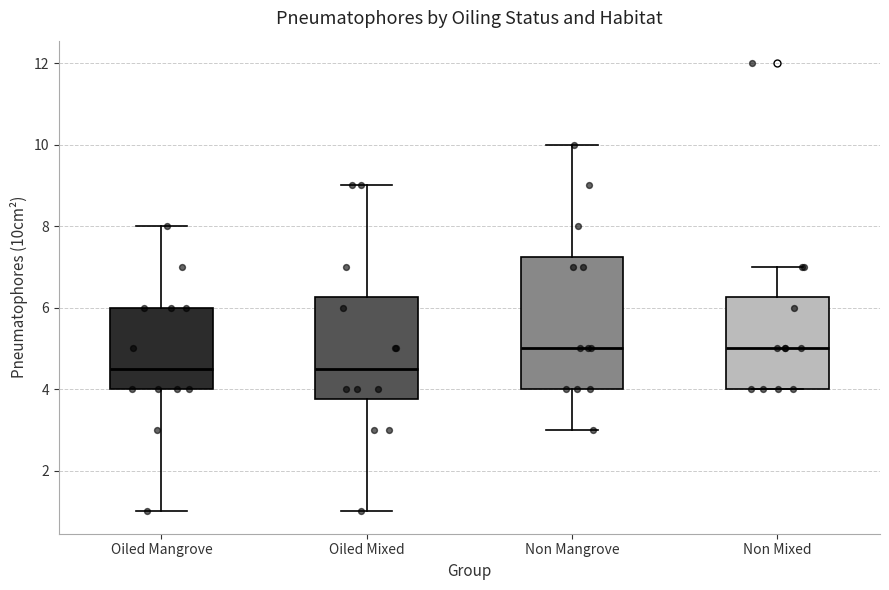

Reading left to right, read every box against the y-axis: the position of its median line, the range the box covers, and the ends of its whiskers. The values are not printed on the chart, so give them approximately, as read against the axis.

Oiled Mangrove: median 4.6, box 4.0 to 6.0, whiskers 1.0 to 8.0
Oiled Mixed: median 4.6, box 3.8 to 6.2, whiskers 1.0 to 9.0
Non Mangrove: median 5.0, box 4.0 to 7.2, whiskers 3.0 to 10.0
Non Mixed: median 5.0, box 4.0 to 6.2, whiskers 4.0 to 7.0